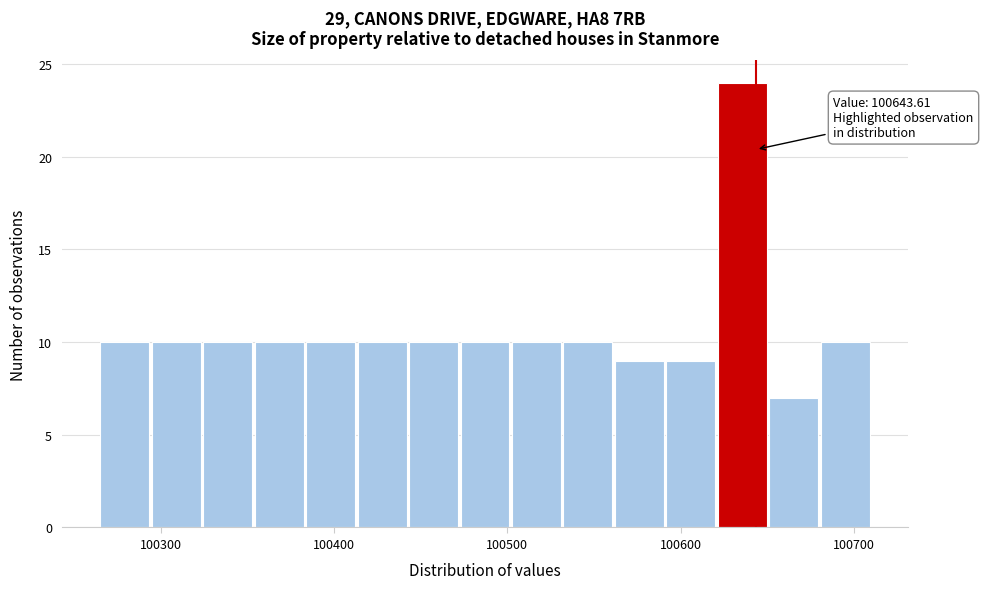

Read against the x-axis, roughly where is the centre of the tallest bar?

100640